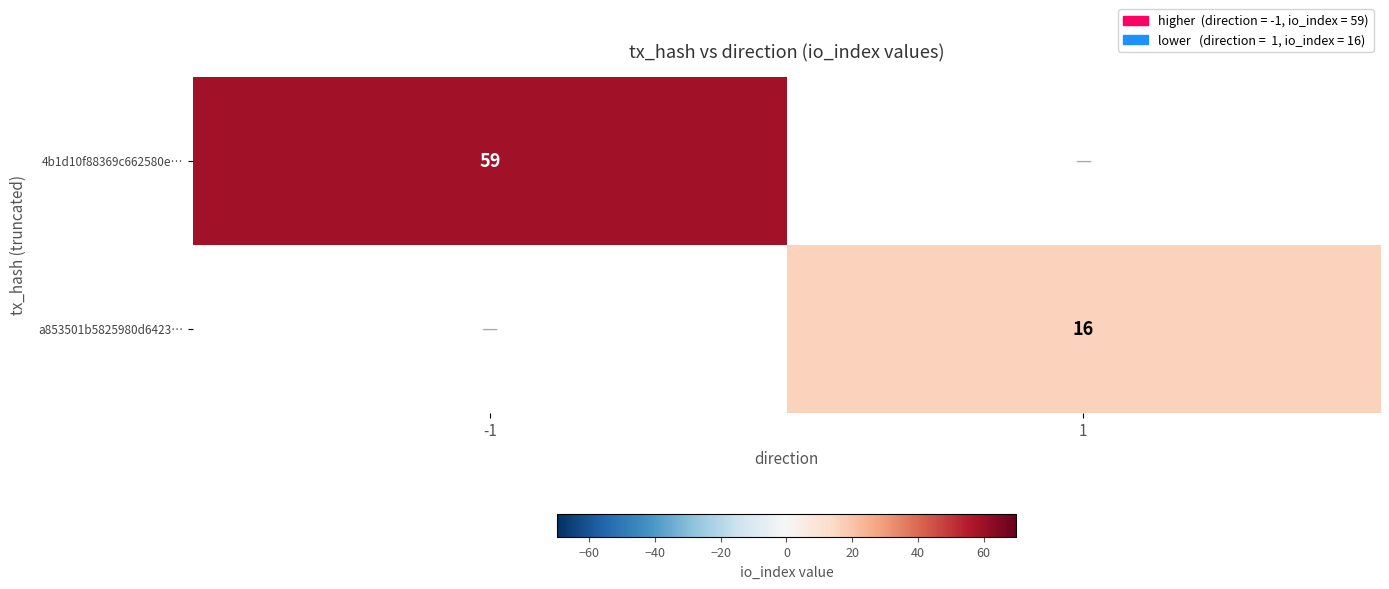

Is the value of a853501b5825980d6423… at 1 greater than the value of 4b1d10f88369c662580e… at -1?

No